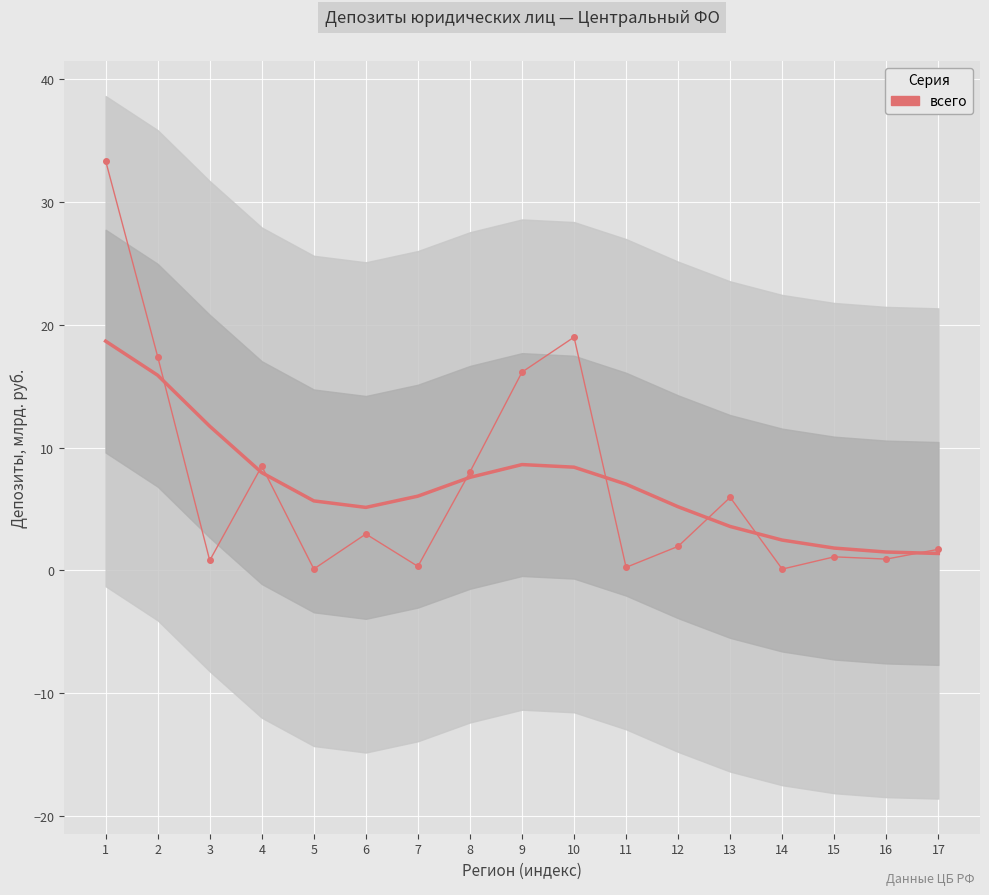

How many lines are shown in the chart?

1